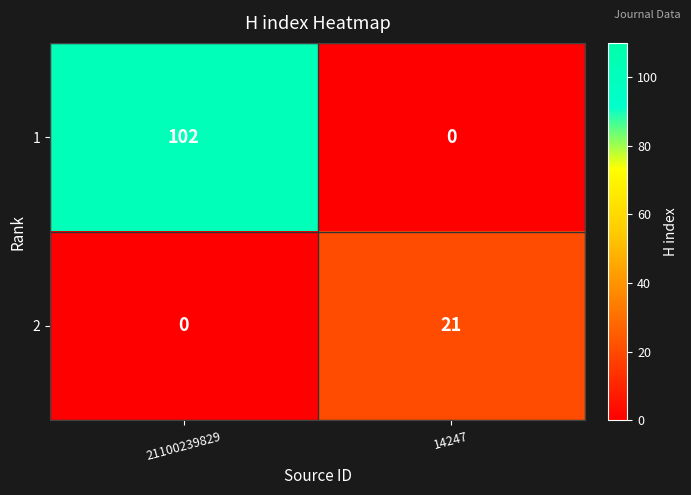

Rank the series at 21100239829 from highest to lowest value.

1, 2